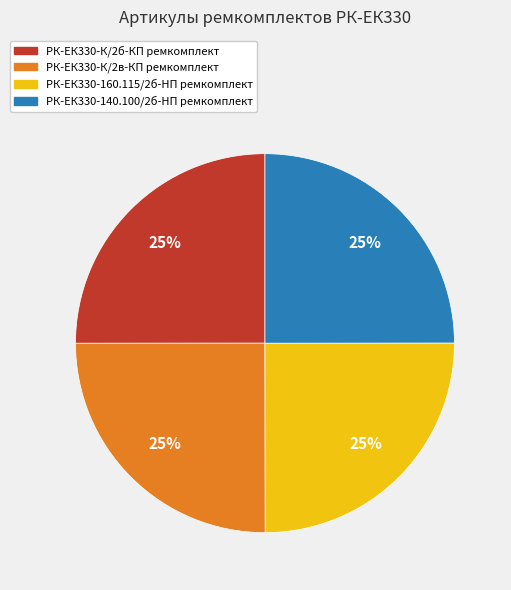

Does РК-ЕК330-К/2б-КП ремкомплект represent more than half of the total?

No